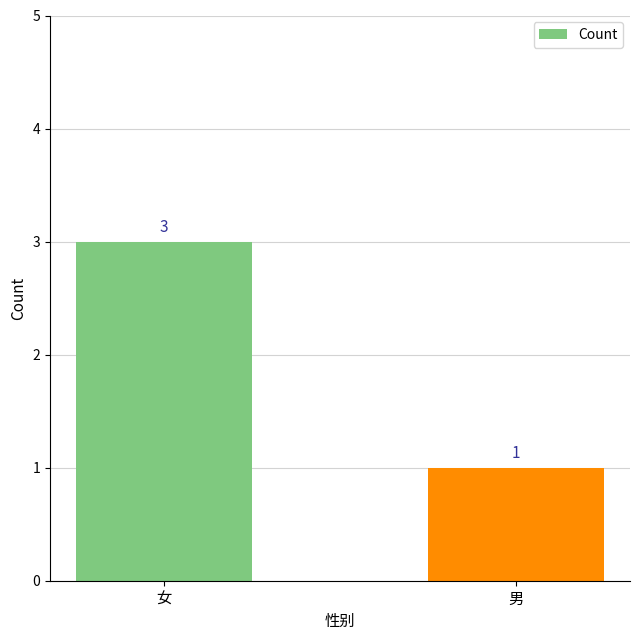

What is the sum of the values at 女 and 男?

4